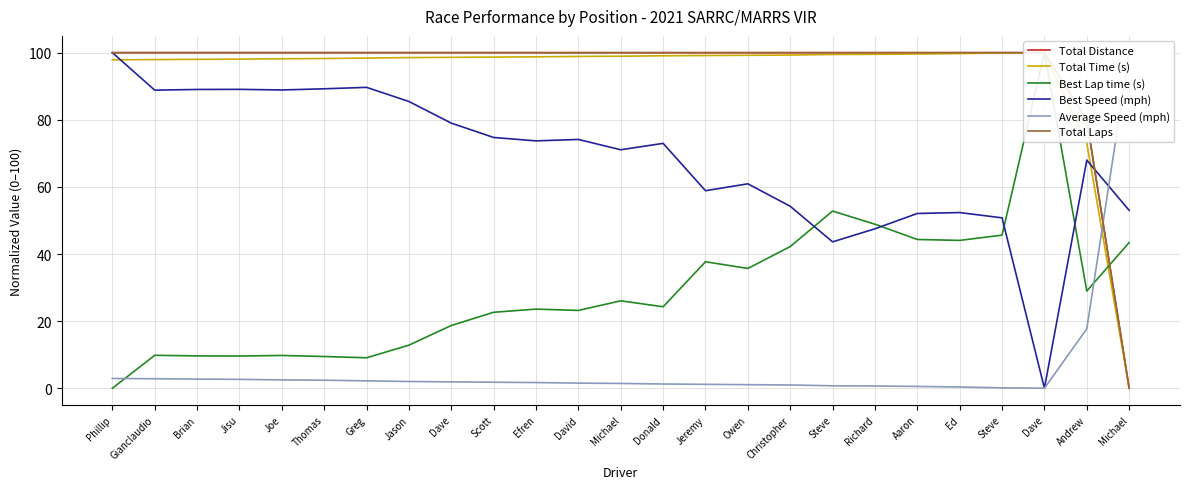

Which series has the largest total across all categories?

Total Distance